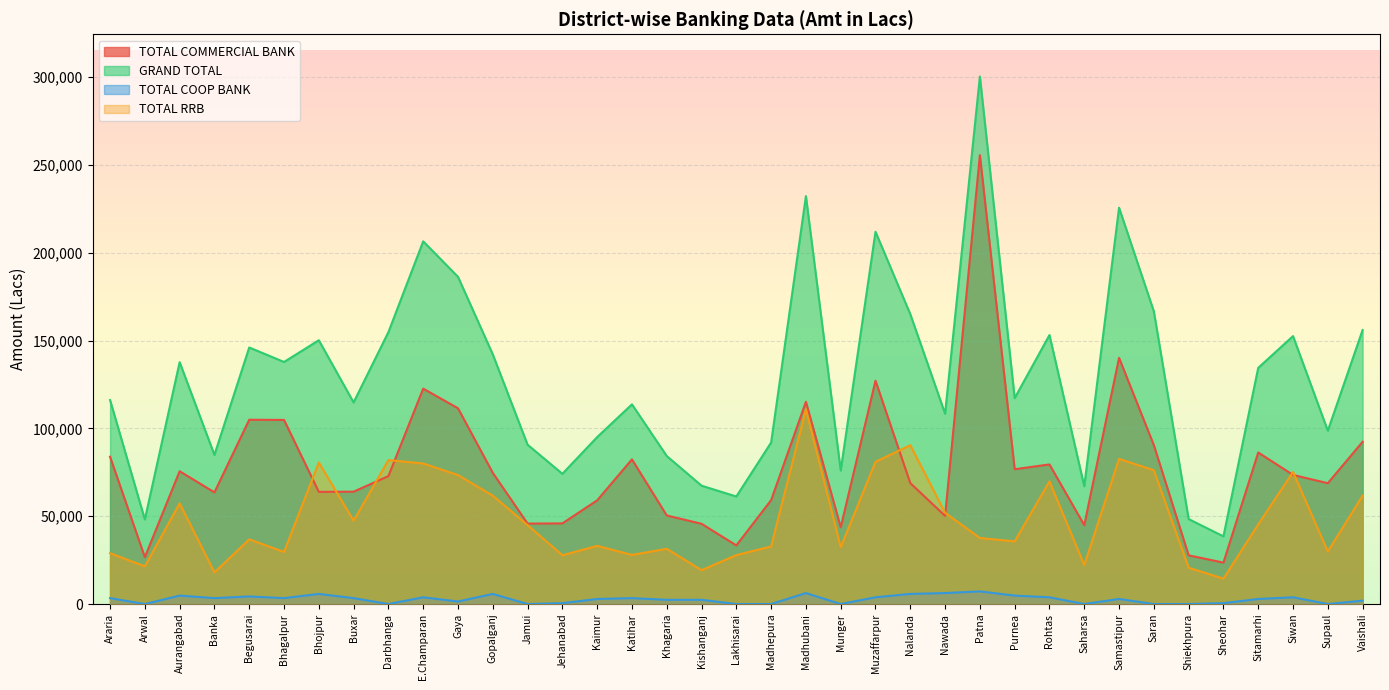

What is the maximum value shown in the chart?

300425